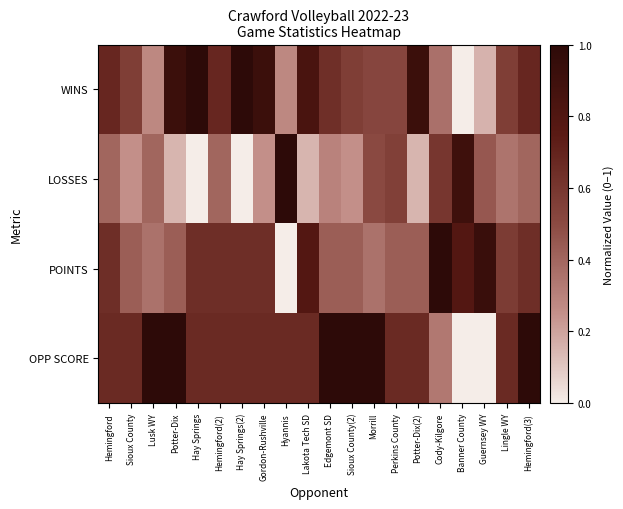

What is the spread (max minus min) of values at Sioux County?

0.4